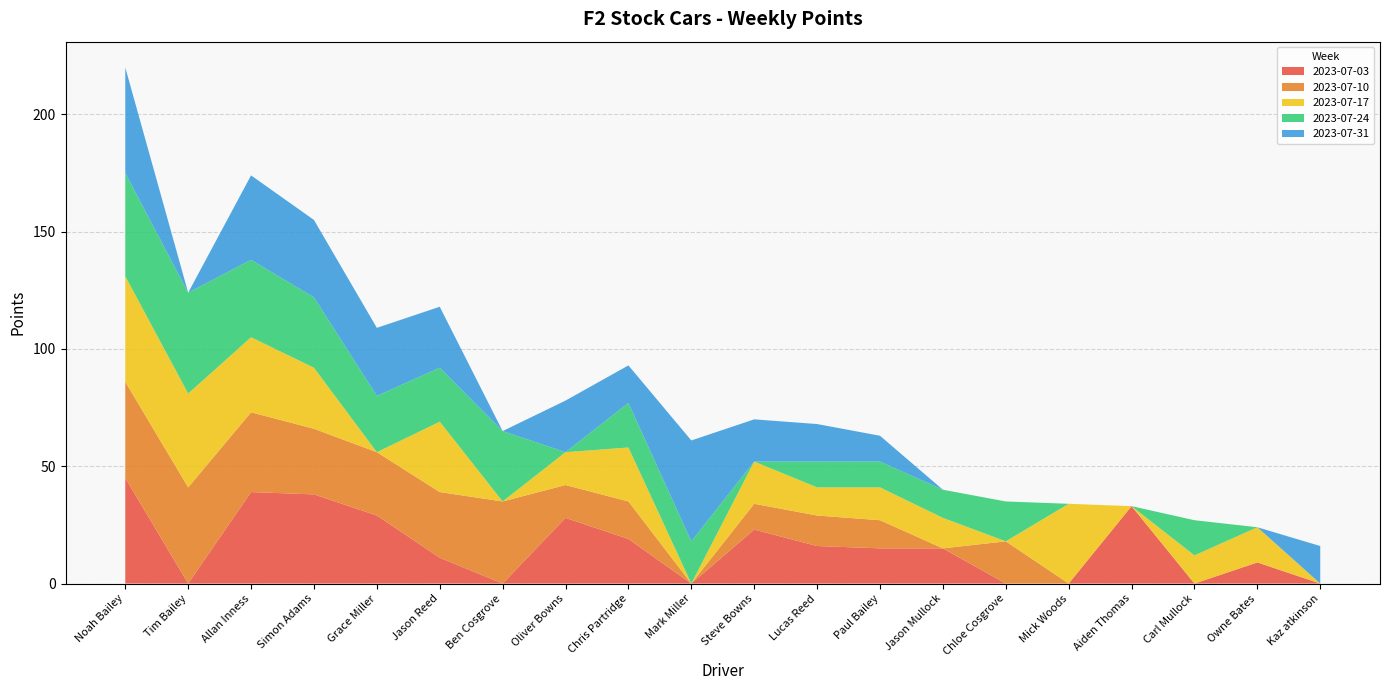

Reading left to right, transcribe all the data shown in this chart.

2023-07-03: Noah Bailey=45	Tim Bailey=0	Allan Inness=39	Simon Adams=38	Grace Miller=29	Jason Reed=11	Ben Cosgrove=0	Oliver Bowns=28	Chris Partridge=19	Mark Miller=0	Steve Bowns=23	Lucas Reed=16	Paul Bailey=15	Jason Mullock=15	Chloe Cosgrove=0	Mick Woods=0	Aiden Thomas=33	Carl Mullock=0	Owne Bates=9	Kaz atkinson=0
2023-07-10: Noah Bailey=41	Tim Bailey=41	Allan Inness=34	Simon Adams=28	Grace Miller=27	Jason Reed=28	Ben Cosgrove=35	Oliver Bowns=14	Chris Partridge=16	Mark Miller=0	Steve Bowns=11	Lucas Reed=13	Paul Bailey=12	Jason Mullock=0	Chloe Cosgrove=18	Mick Woods=0	Aiden Thomas=0	Carl Mullock=0	Owne Bates=0	Kaz atkinson=0
2023-07-17: Noah Bailey=45	Tim Bailey=40	Allan Inness=32	Simon Adams=26	Grace Miller=0	Jason Reed=30	Ben Cosgrove=0	Oliver Bowns=14	Chris Partridge=23	Mark Miller=0	Steve Bowns=18	Lucas Reed=12	Paul Bailey=14	Jason Mullock=13	Chloe Cosgrove=0	Mick Woods=34	Aiden Thomas=0	Carl Mullock=12	Owne Bates=15	Kaz atkinson=0
2023-07-24: Noah Bailey=44	Tim Bailey=43	Allan Inness=33	Simon Adams=30	Grace Miller=24	Jason Reed=23	Ben Cosgrove=30	Oliver Bowns=0	Chris Partridge=19	Mark Miller=18	Steve Bowns=0	Lucas Reed=11	Paul Bailey=11	Jason Mullock=12	Chloe Cosgrove=17	Mick Woods=0	Aiden Thomas=0	Carl Mullock=15	Owne Bates=0	Kaz atkinson=0
2023-07-31: Noah Bailey=45	Tim Bailey=0	Allan Inness=36	Simon Adams=33	Grace Miller=29	Jason Reed=26	Ben Cosgrove=0	Oliver Bowns=22	Chris Partridge=16	Mark Miller=43	Steve Bowns=18	Lucas Reed=16	Paul Bailey=11	Jason Mullock=0	Chloe Cosgrove=0	Mick Woods=0	Aiden Thomas=0	Carl Mullock=0	Owne Bates=0	Kaz atkinson=16